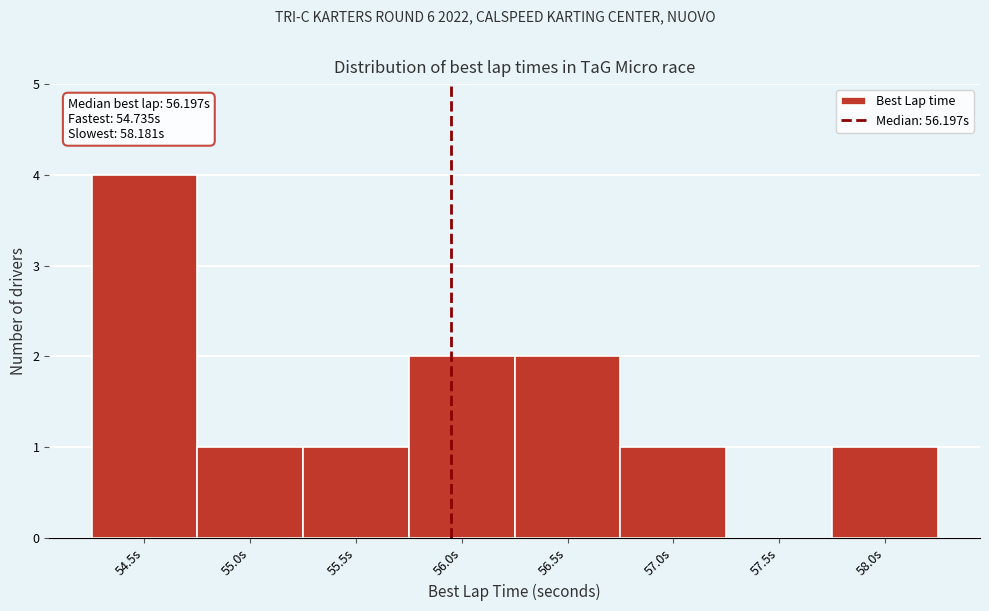

Reading right to left, what are all the values shown in this chart?

58.0s=1	57.5s=0	57.0s=1	56.5s=2	56.0s=2	55.5s=1	55.0s=1	54.5s=4